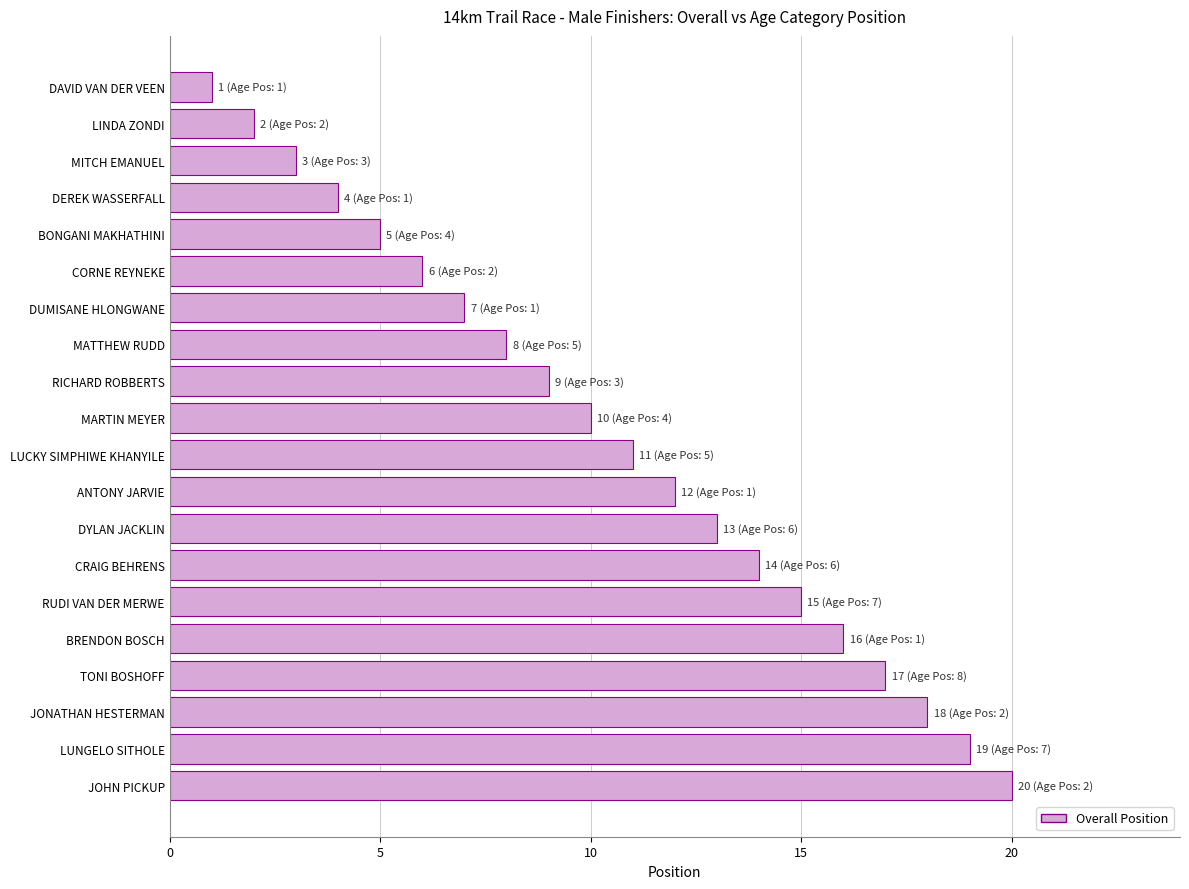

What is the difference between the second highest and minimum values?

18